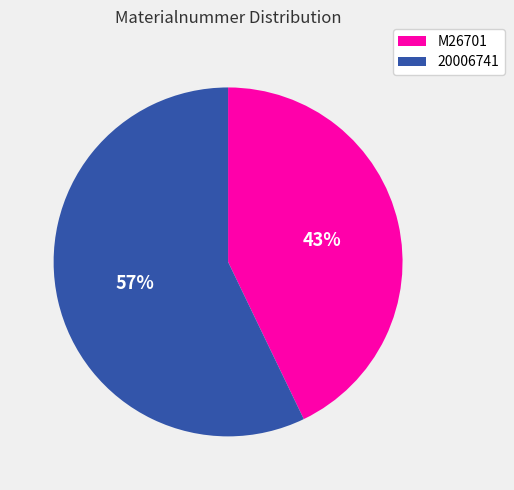

What is the largest slice in the pie chart?

20006741